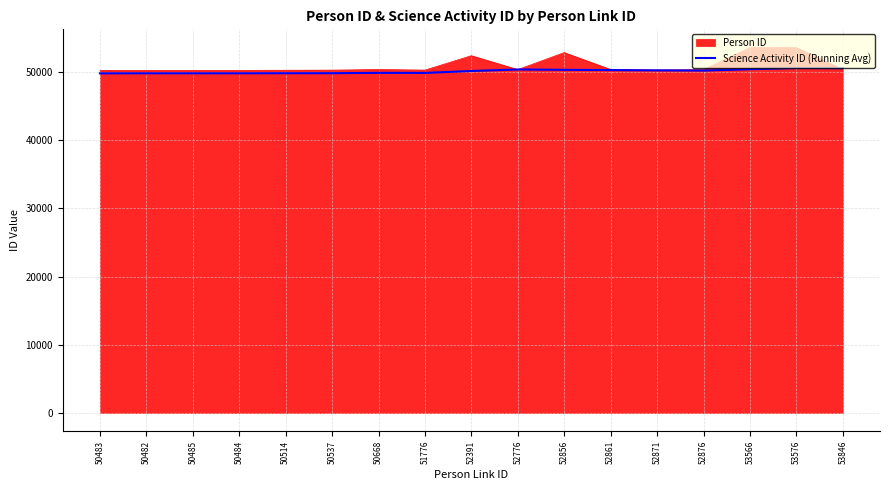

What position from the left is 50668?

7